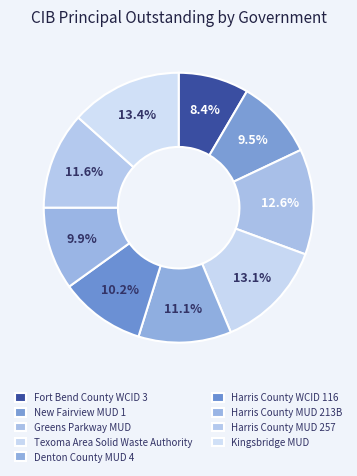

Which slice is the smallest?

Fort Bend County WCID 3